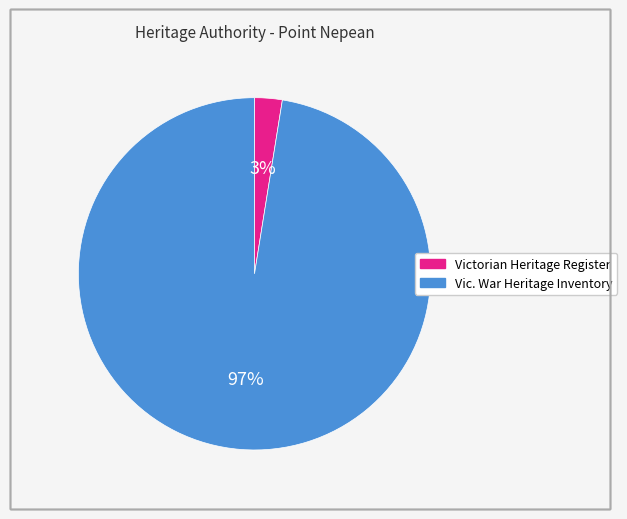

Is there a majority slice in this chart?

Yes